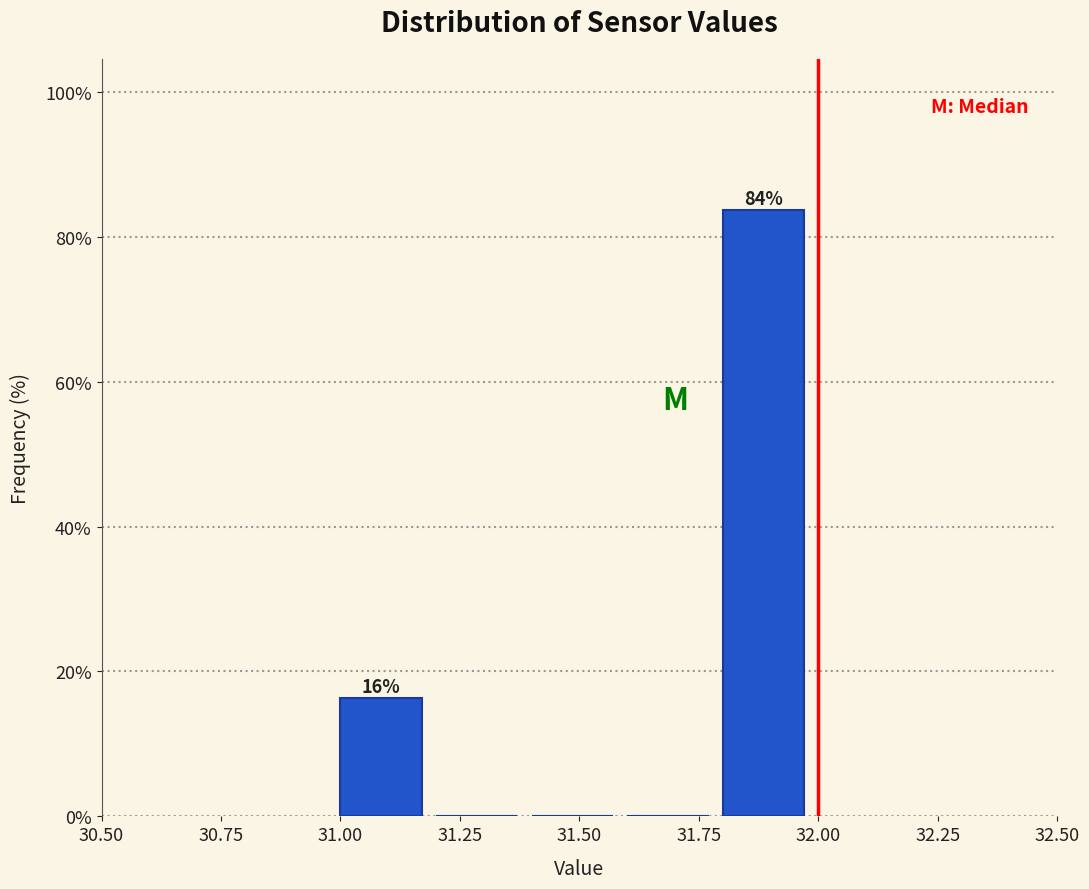

Which range on the x-axis has the tallest bar?

31.8 to 32.0